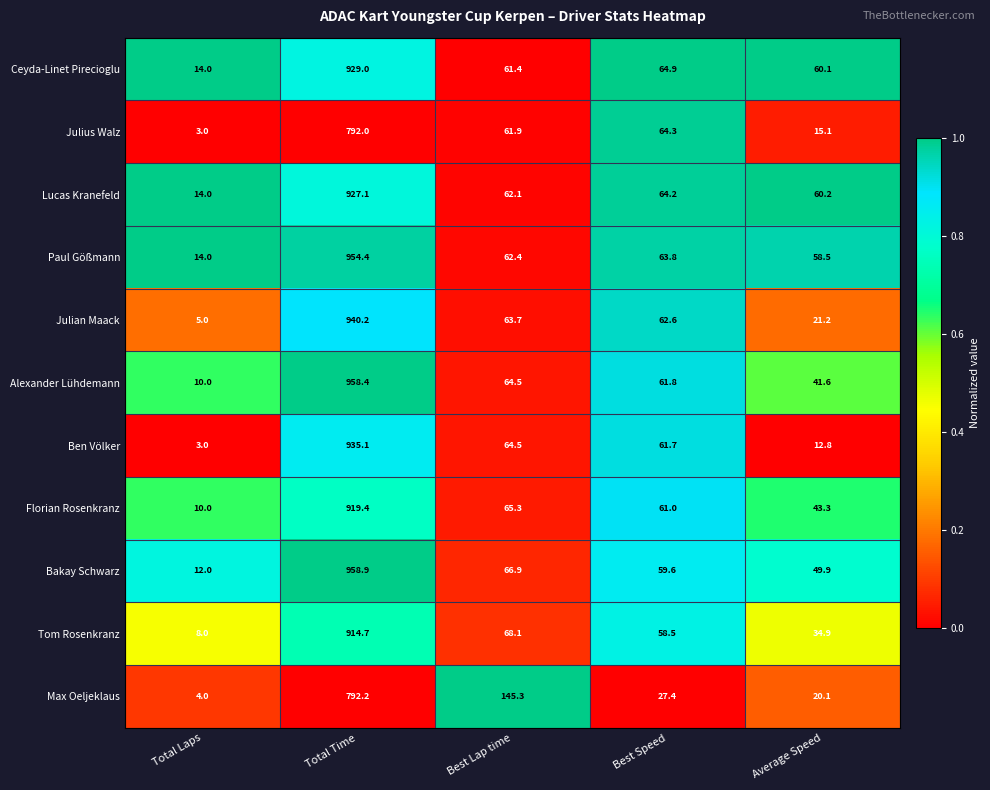

What is the maximum value shown in the chart?

958.9